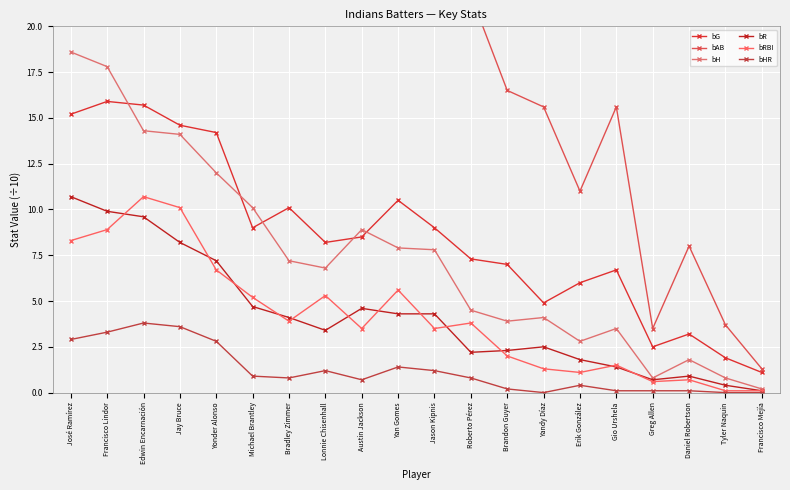

Reading left to right, transcribe all the data shown in this chart.

bG: 15.2	15.9	15.7	14.6	14.2	9.0	10.1	8.2	8.5	10.5	9.0	7.3	7.0	4.9	6.0	6.7	2.5	3.2	1.9	1.1
bAB: 58.5	65.1	55.4	55.5	45.1	33.8	29.9	23.6	28.0	34.1	33.6	21.7	16.5	15.6	11.0	15.6	3.5	8.0	3.7	1.3
bH: 18.6	17.8	14.3	14.1	12.0	10.1	7.2	6.8	8.9	7.9	7.8	4.5	3.9	4.1	2.8	3.5	0.8	1.8	0.8	0.2
bR: 10.7	9.9	9.6	8.2	7.2	4.7	4.1	3.4	4.6	4.3	4.3	2.2	2.3	2.5	1.8	1.4	0.7	0.9	0.4	0.1
bRBI: 8.3	8.9	10.7	10.1	6.7	5.2	3.9	5.3	3.5	5.6	3.5	3.8	2.0	1.3	1.1	1.5	0.6	0.7	0.1	0.1
bHR: 2.9	3.3	3.8	3.6	2.8	0.9	0.8	1.2	0.7	1.4	1.2	0.8	0.2	0.0	0.4	0.1	0.1	0.1	0.0	0.0